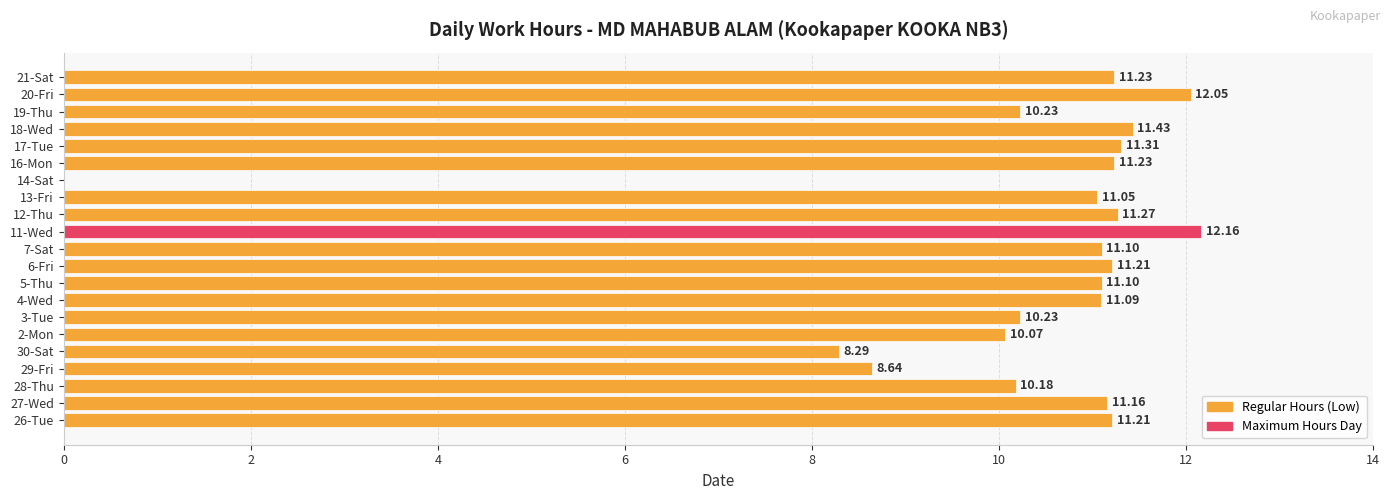

What is the change in value from 18-Wed to 19-Thu?

-1.2